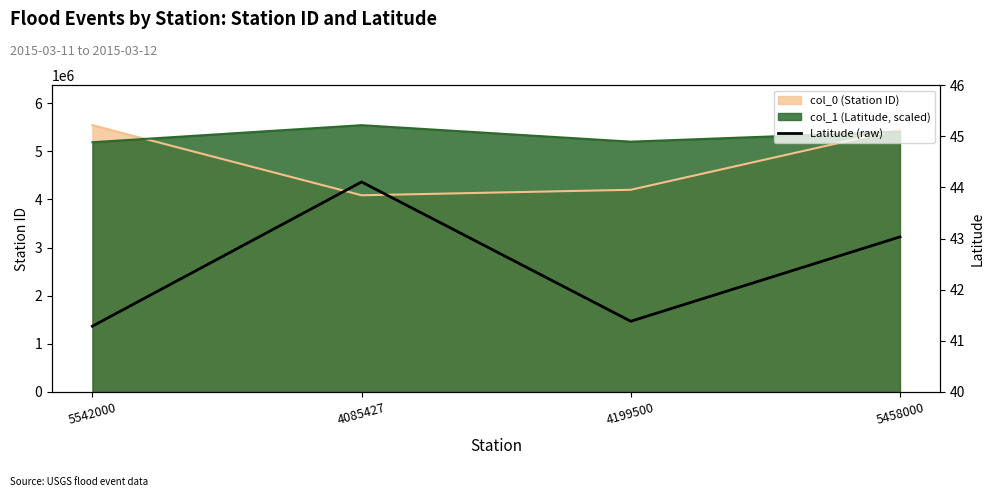

Reading left to right, list all the values displayed in this chart.

41.3	44.1	41.4	43.0